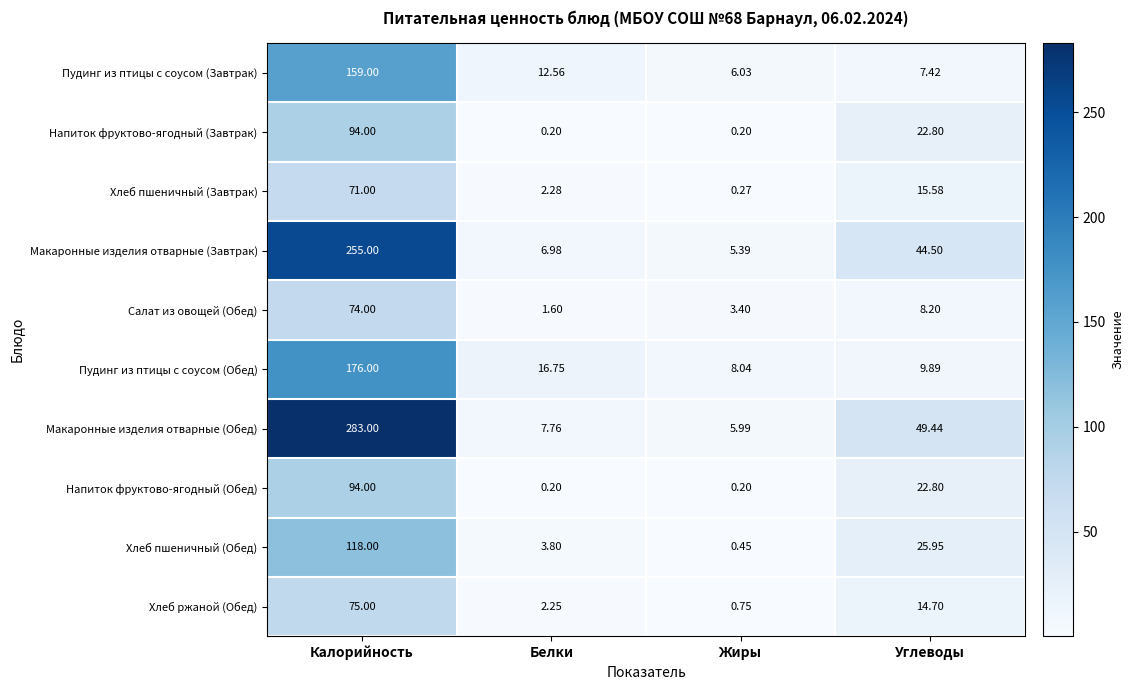

Between Белки and Жиры, which series saw the biggest shift?

Пудинг из птицы с соусом (Обед)